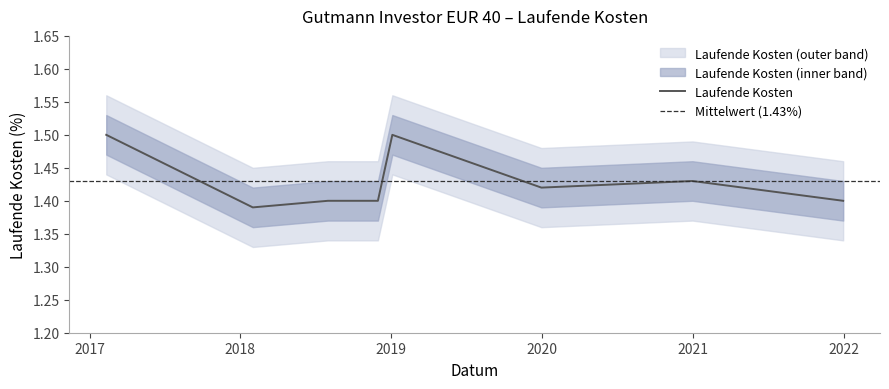

Reading left to right, what are all the values shown in this chart?

1.5	1.4	1.4	1.4	1.5	1.4	1.4	1.4